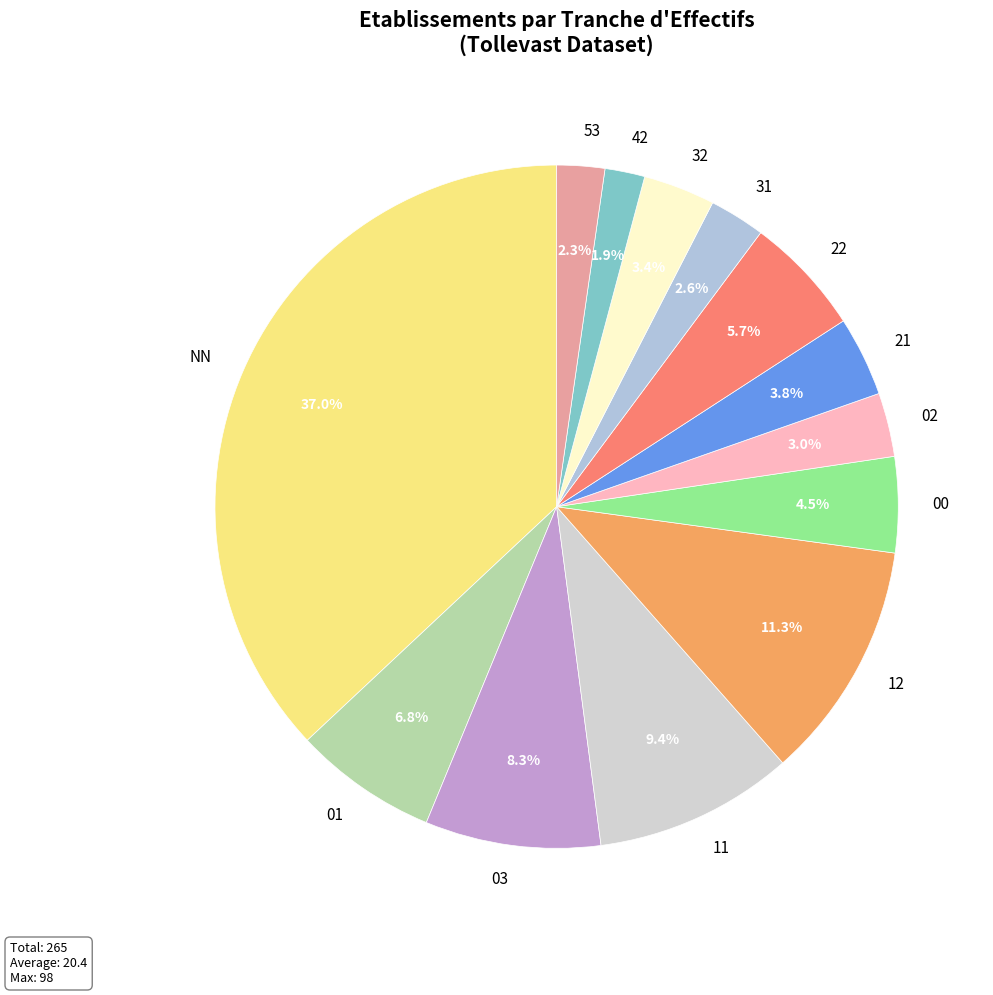

What portion of the pie excludes 21?

96.2%